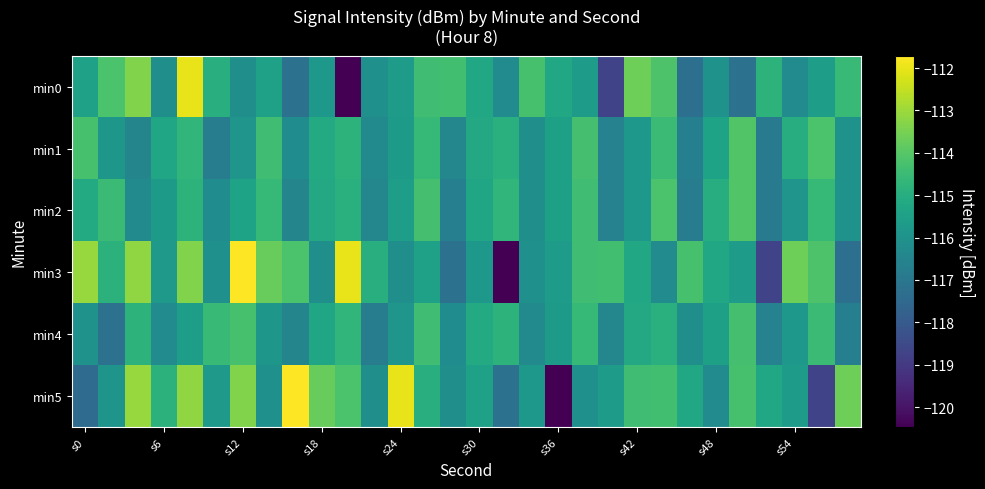

What is the minimum value shown in the chart?

-120.5